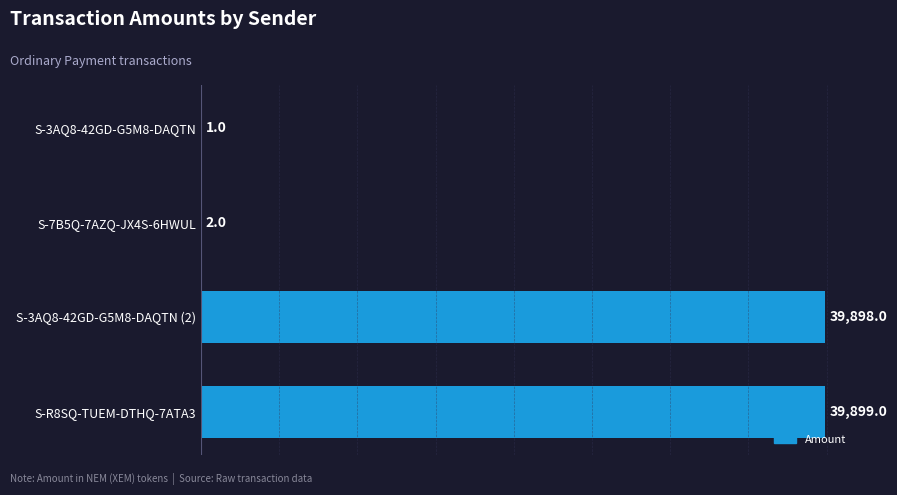

Approximately how many times larger is the value at S-3AQ8-42GD-G5M8-DAQTN (2) compared to S-3AQ8-42GD-G5M8-DAQTN?

39898.0